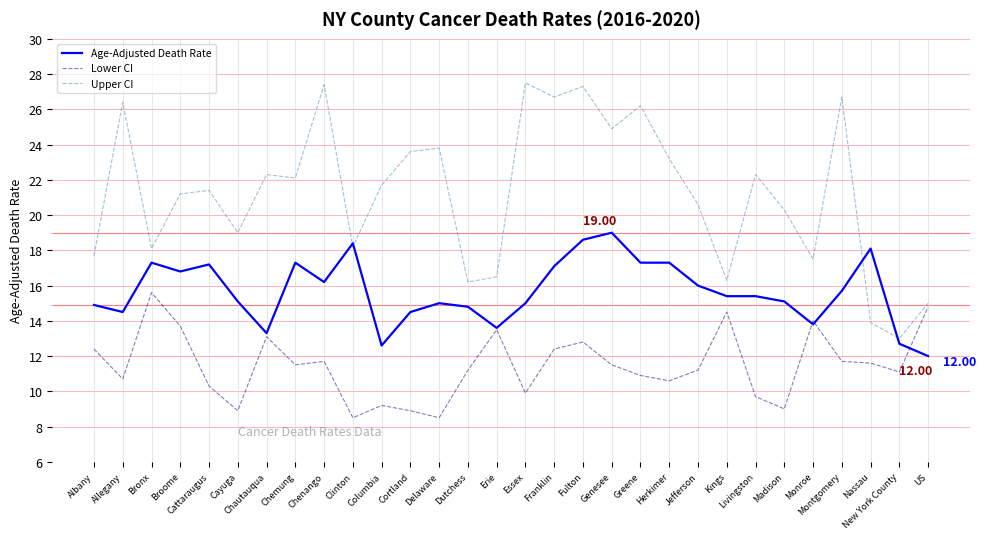

What is the sum of the Upper CI values at Erie and Chautauqua?

38.8